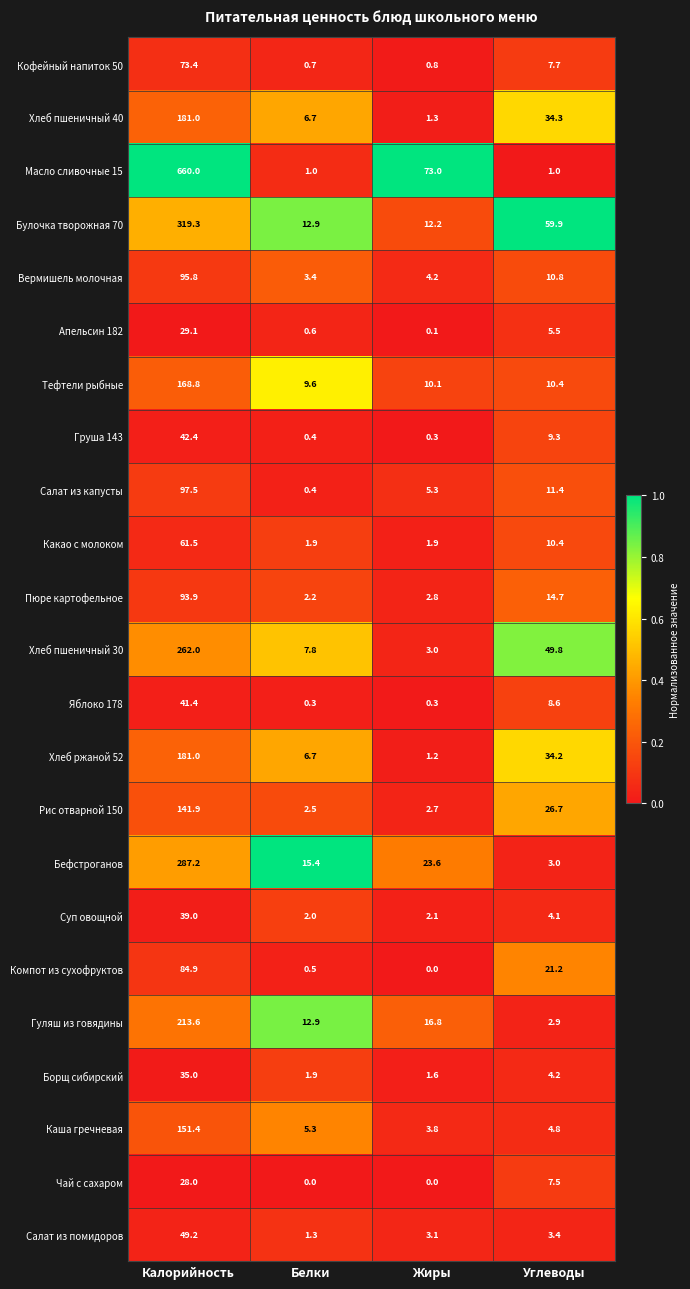

Which series has the largest total across all categories?

Масло сливочные 15